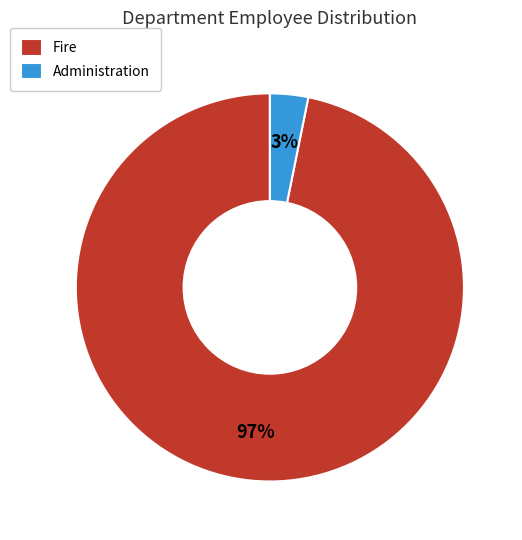

The Administration slice represents 3% of the pie. True or false?

True